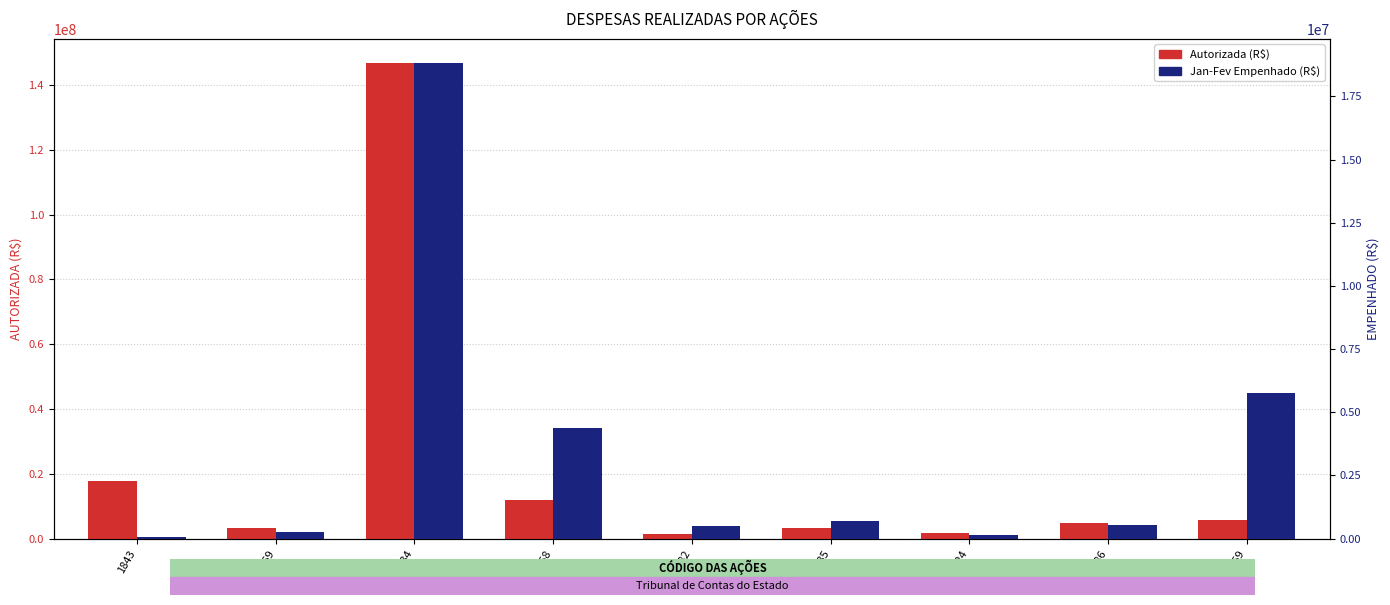

What is the value of the AUTORIZADA (R$) bar at the 9th from the left?

5768698.7